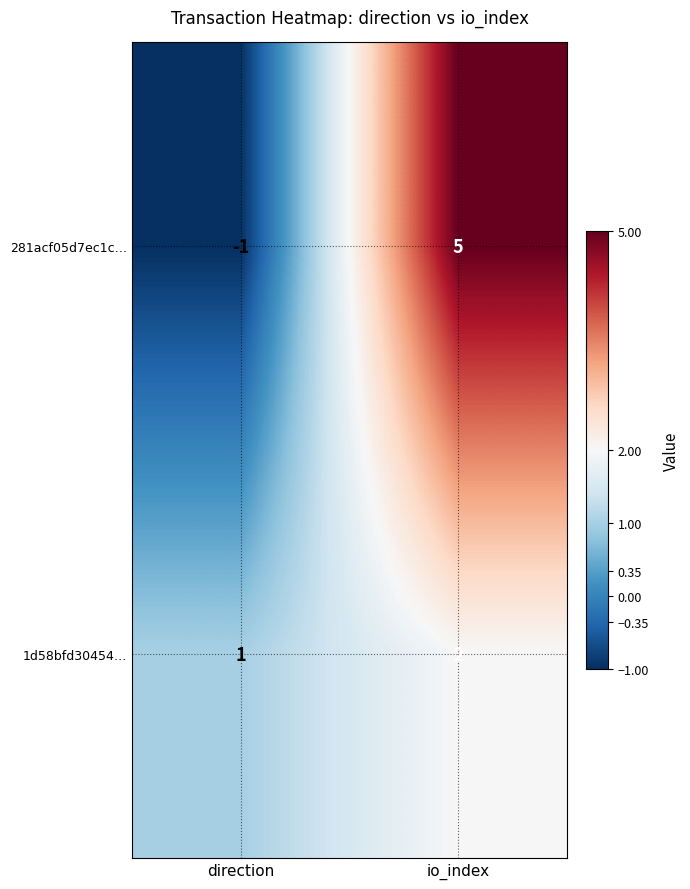

At which category does the chart reach its minimum across all series?

direction